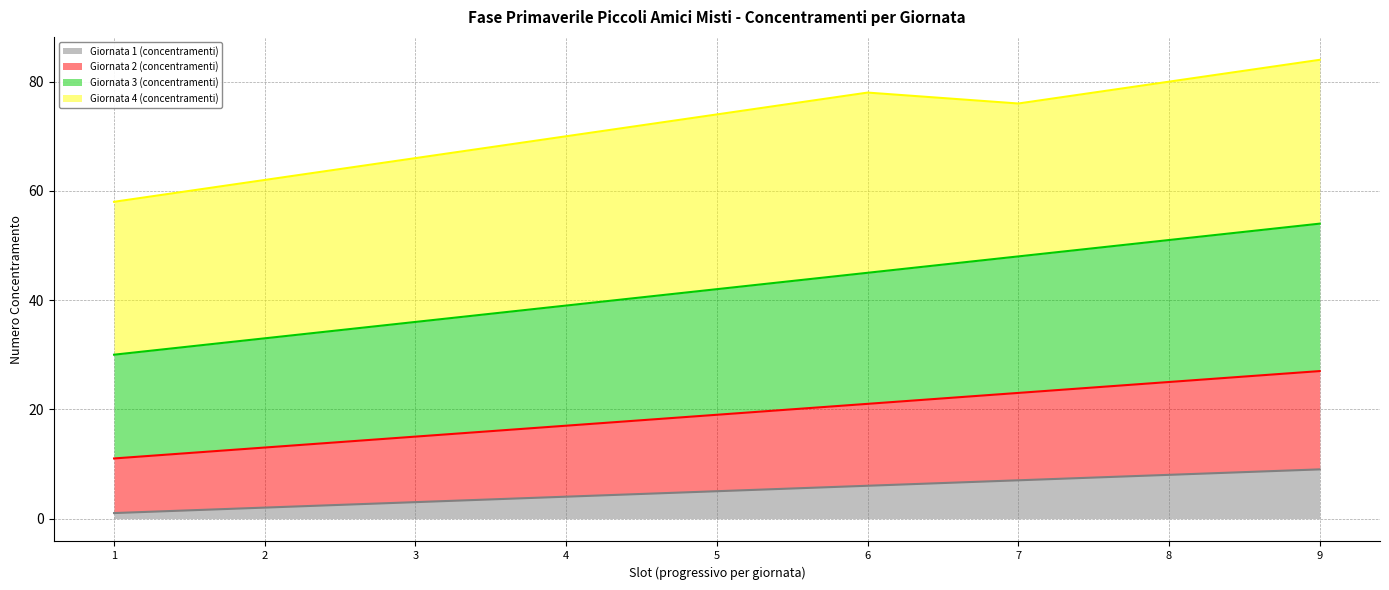

The value of Giornata 1 (concentramenti) at 9 is 15. True or false?

False